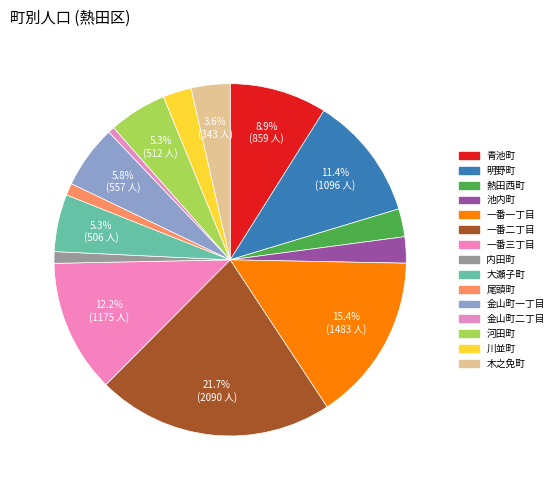

To the nearest percent, what percentage of the pie is 一番一丁目?

15%